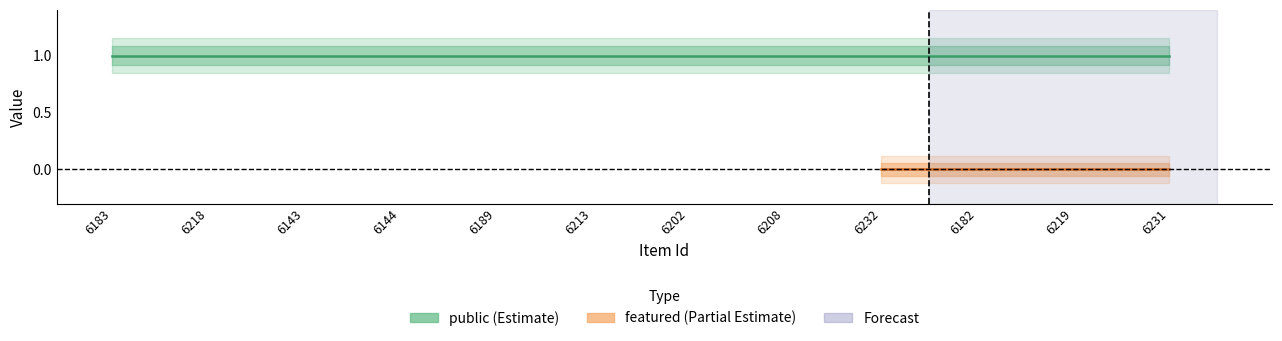

Which series has the largest total across all categories?

public